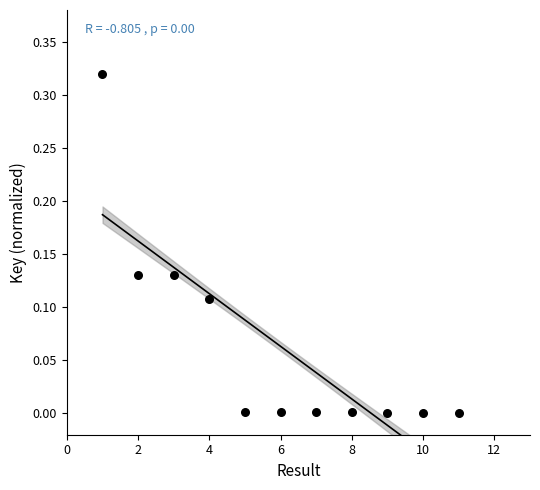

What is the range of X values (max minus min)?

10.0